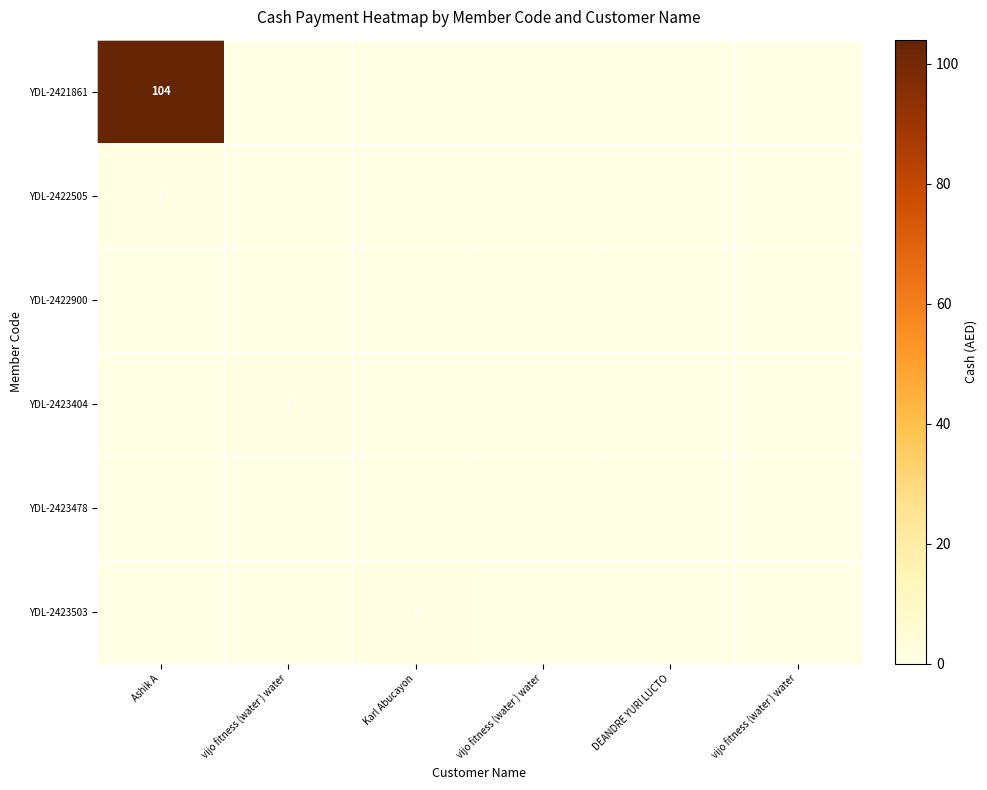

Is the value of YDL-2423404 at vijo fitness (water ) water greater than the value of YDL-2422900 at Karl Abucayon?

Yes